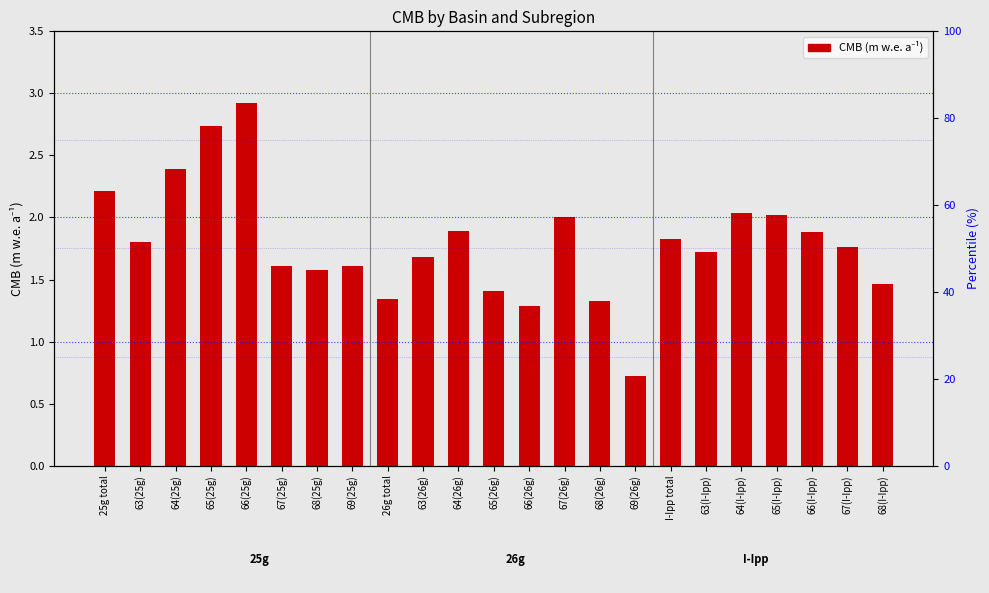

The chart shows a value of 0.4 at 63(25g). True or false?

False